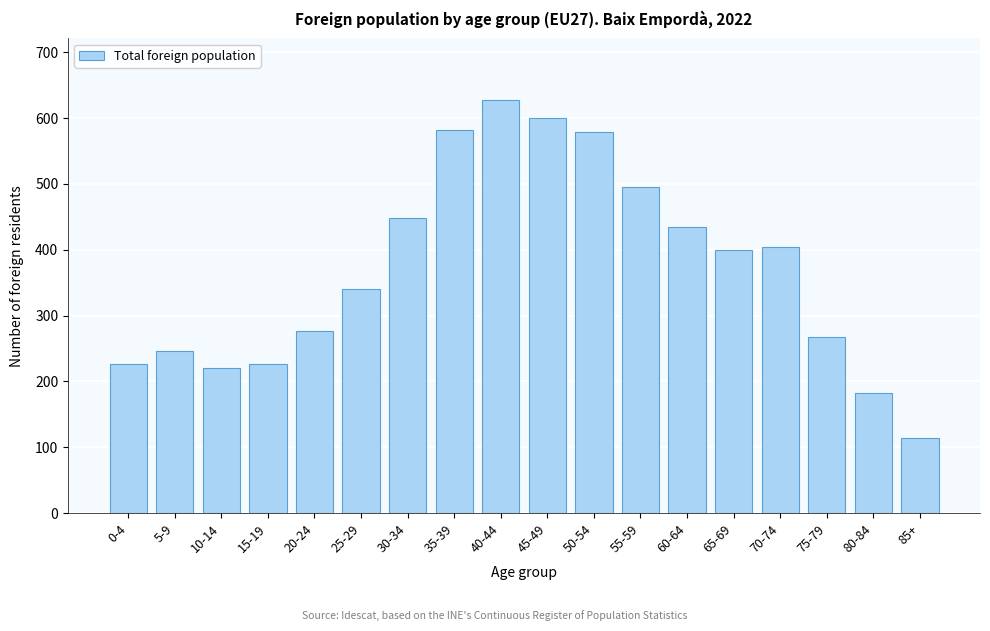

What is the difference between the values at 35-39 and 85+?

468